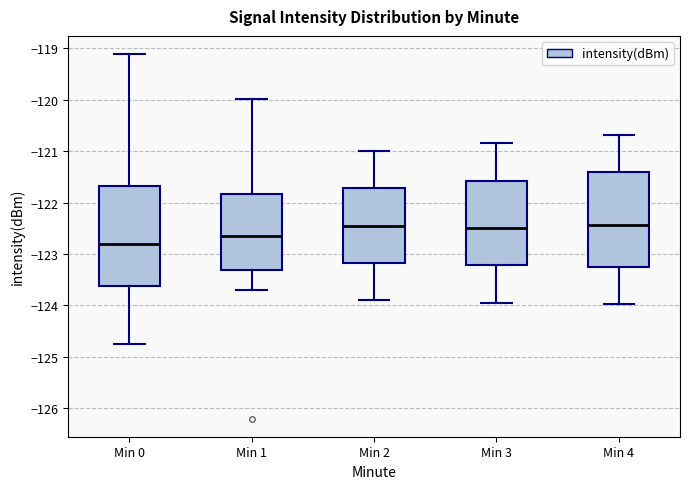

Where does the lower whisker of the box for Min 2 end on the y-axis? The values are not printed on the chart, so give them approximately, as read against the axis.

-123.9